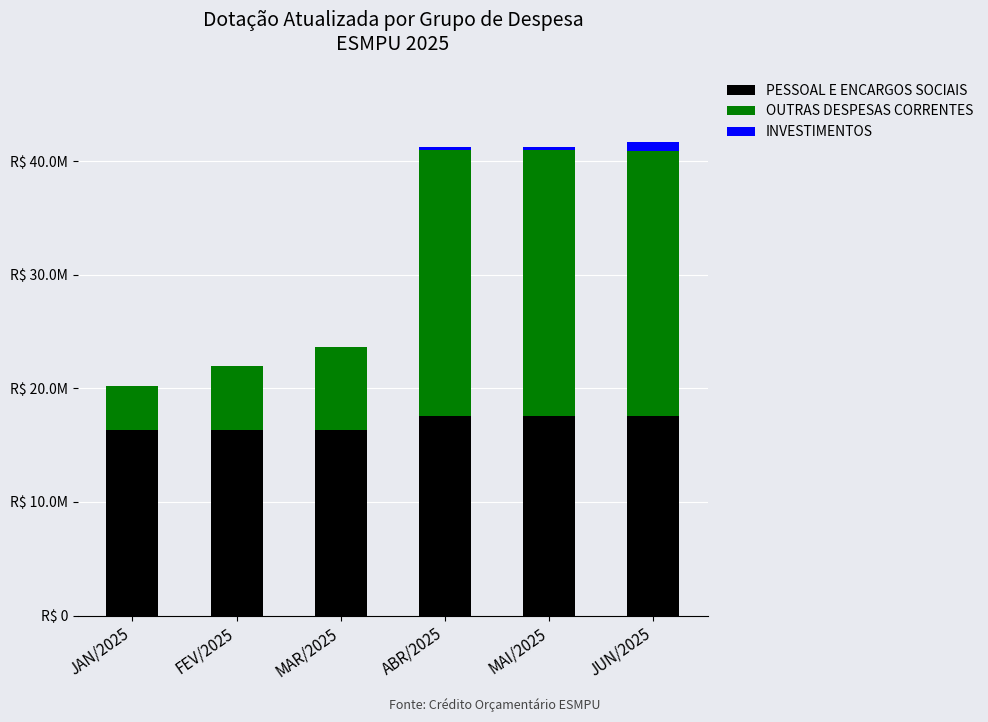

What are all the series names shown in the legend?

PESSOAL E ENCARGOS SOCIAIS, OUTRAS DESPESAS CORRENTES, INVESTIMENTOS